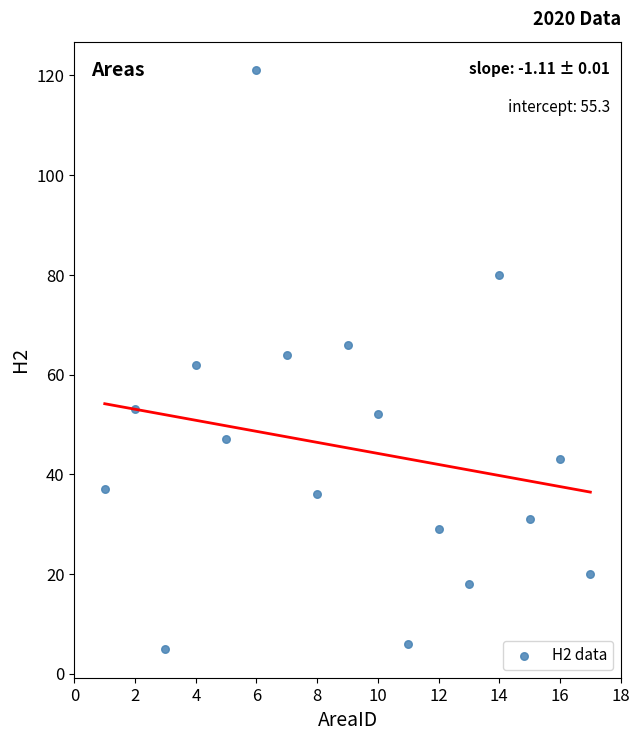

What is the range of X values (max minus min)?

16